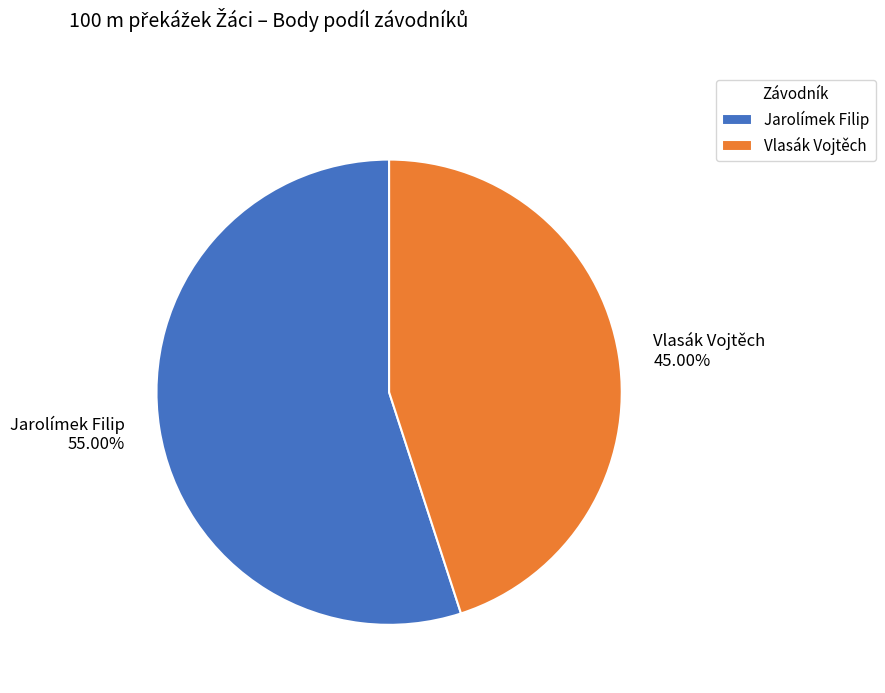

Count the number of slices in the pie.

2